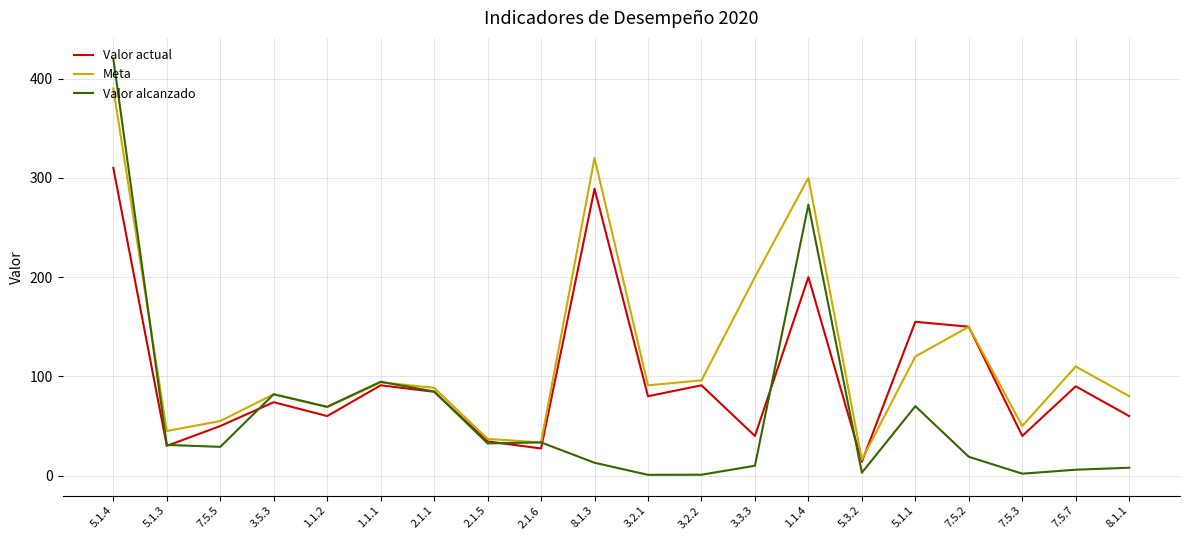

What is the minimum value shown in the chart?

0.9